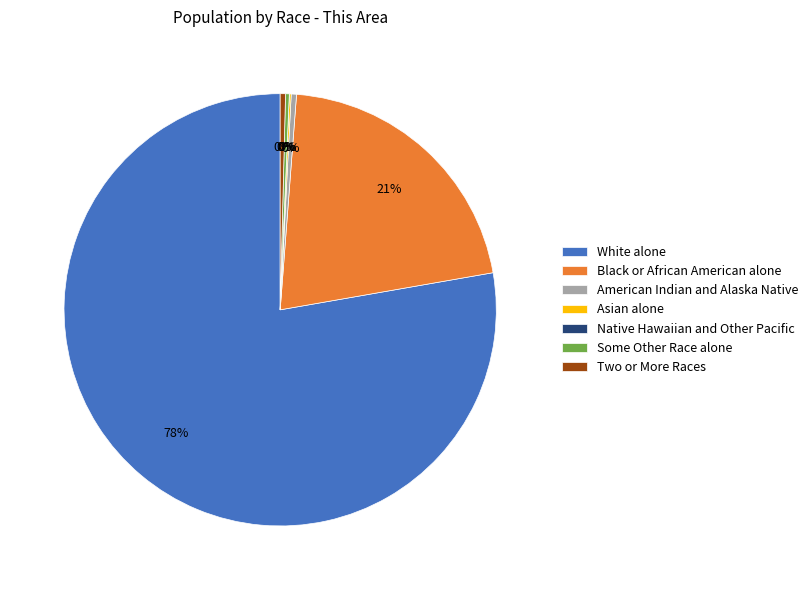

Is White alone the majority of the pie?

Yes